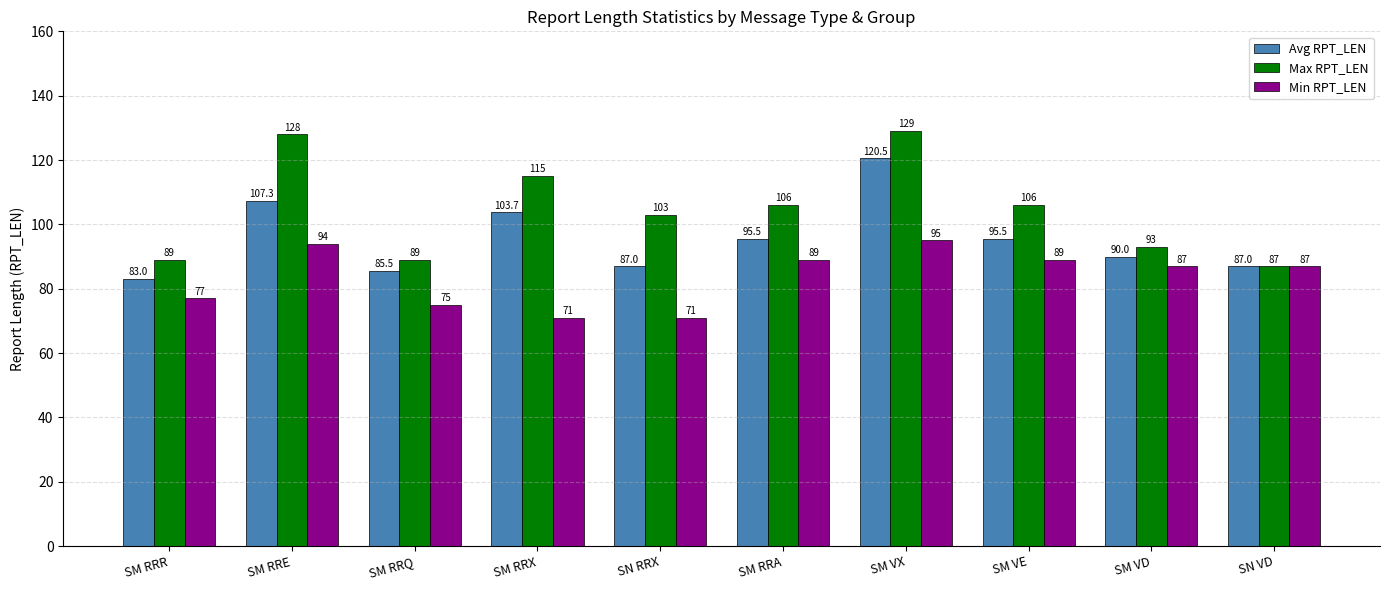

Reading left to right, what are all the values shown in this chart?

Avg RPT_LEN: 83.0	107.3	85.5	103.7	87.0	95.5	120.5	95.5	90.0	87.0
Max RPT_LEN: 89.0	128.0	89.0	115.0	103.0	106.0	129.0	106.0	93.0	87.0
Min RPT_LEN: 77.0	94.0	75.0	71.0	71.0	89.0	95.0	89.0	87.0	87.0